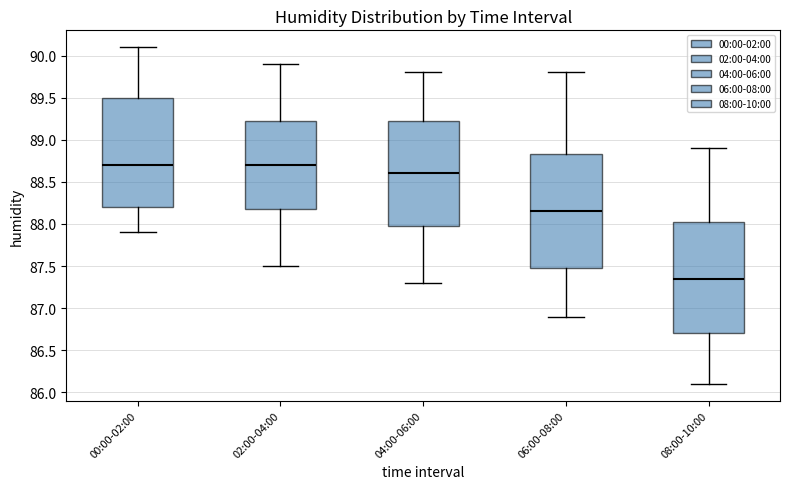

Which box has the lowest median line?

08:00-10:00